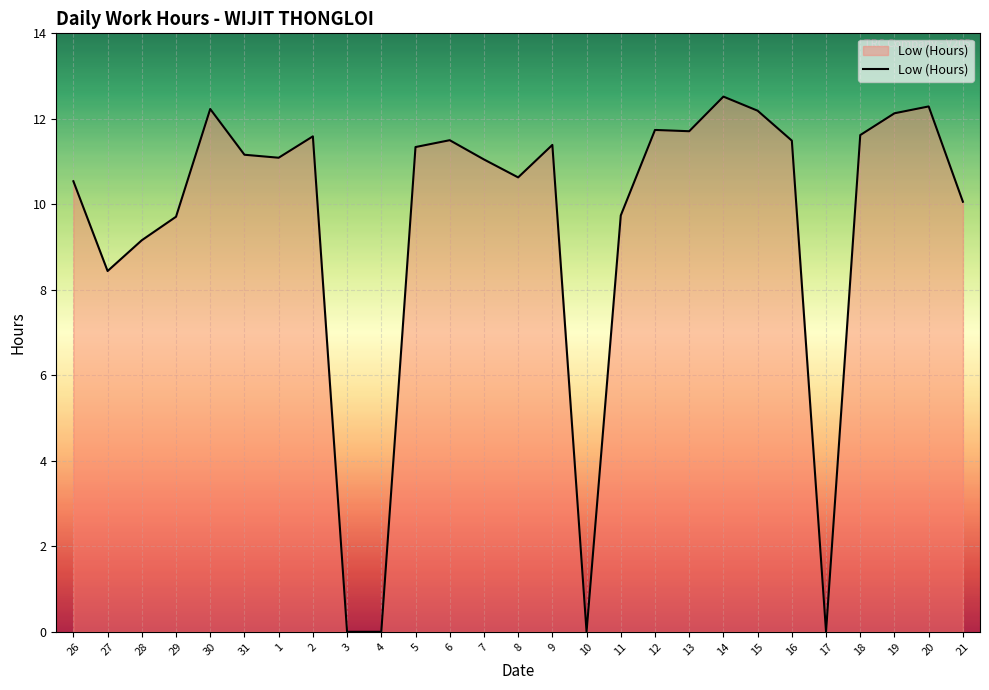

The chart shows a value of 4.4 at 19. True or false?

False